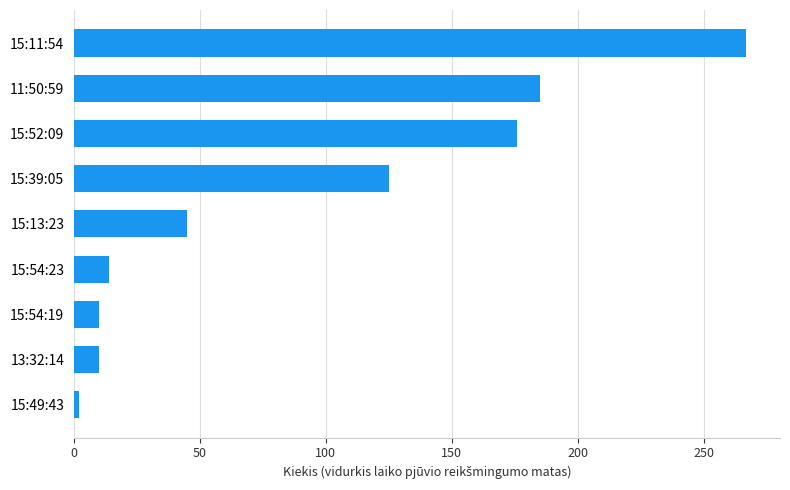

What is the sum of all values?

834